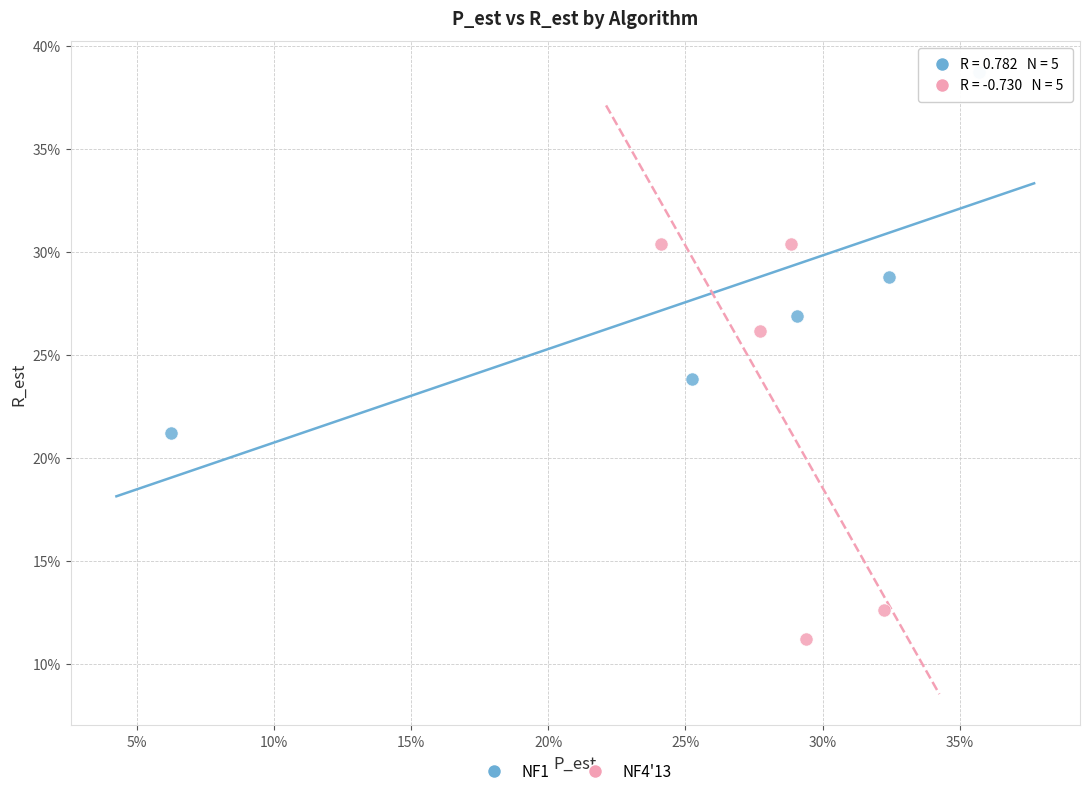

Which series contains the highest Y value?

NF1